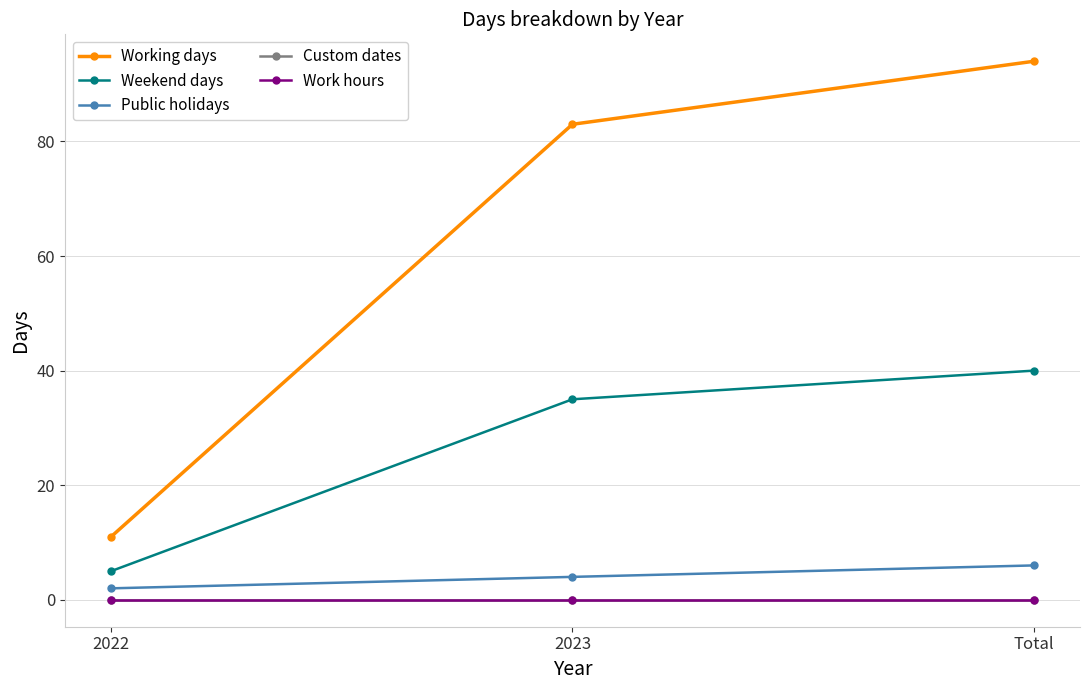

What is the label of the 3rd point from the right?

2022